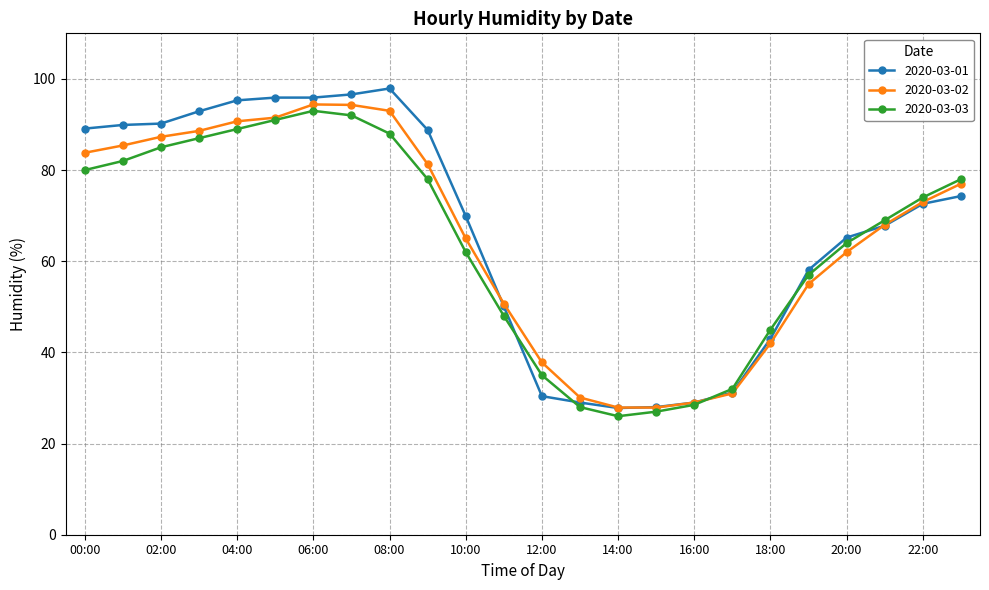

True or false: 2020-03-01 has more than 0 points higher than both neighbors.

True